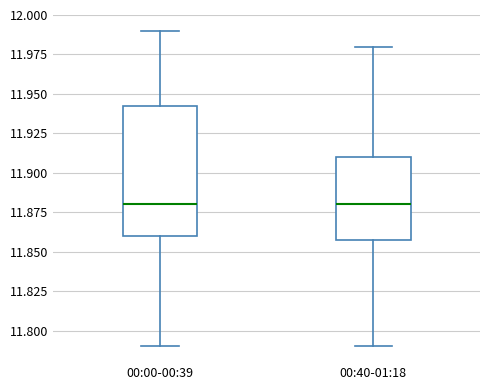

Where does the upper whisker of the box for 00:00-00:39 end on the y-axis? The values are not printed on the chart, so give them approximately, as read against the axis.

11.990